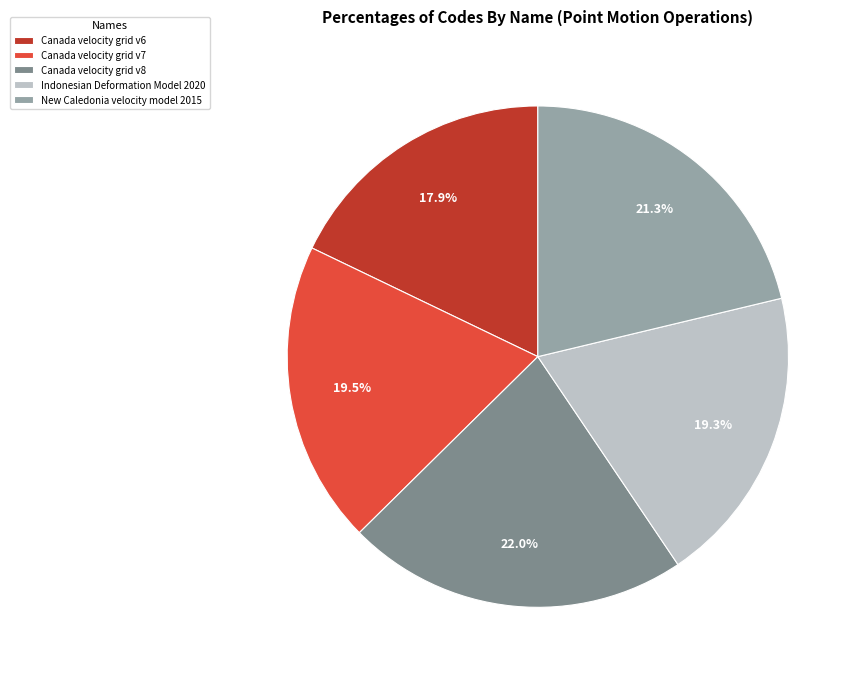

What is the smallest slice in the pie chart?

Canada velocity grid v6